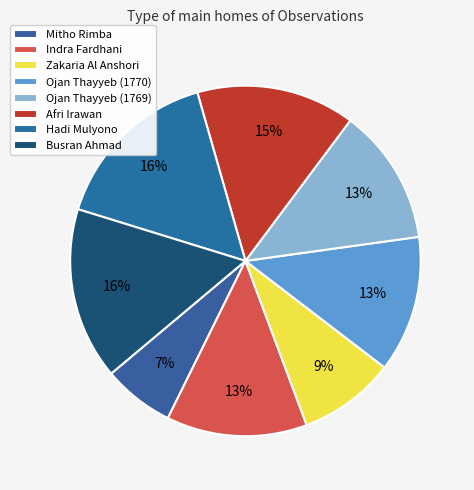

To the nearest percent, what percentage of the pie is Mitho Rimba?

7%